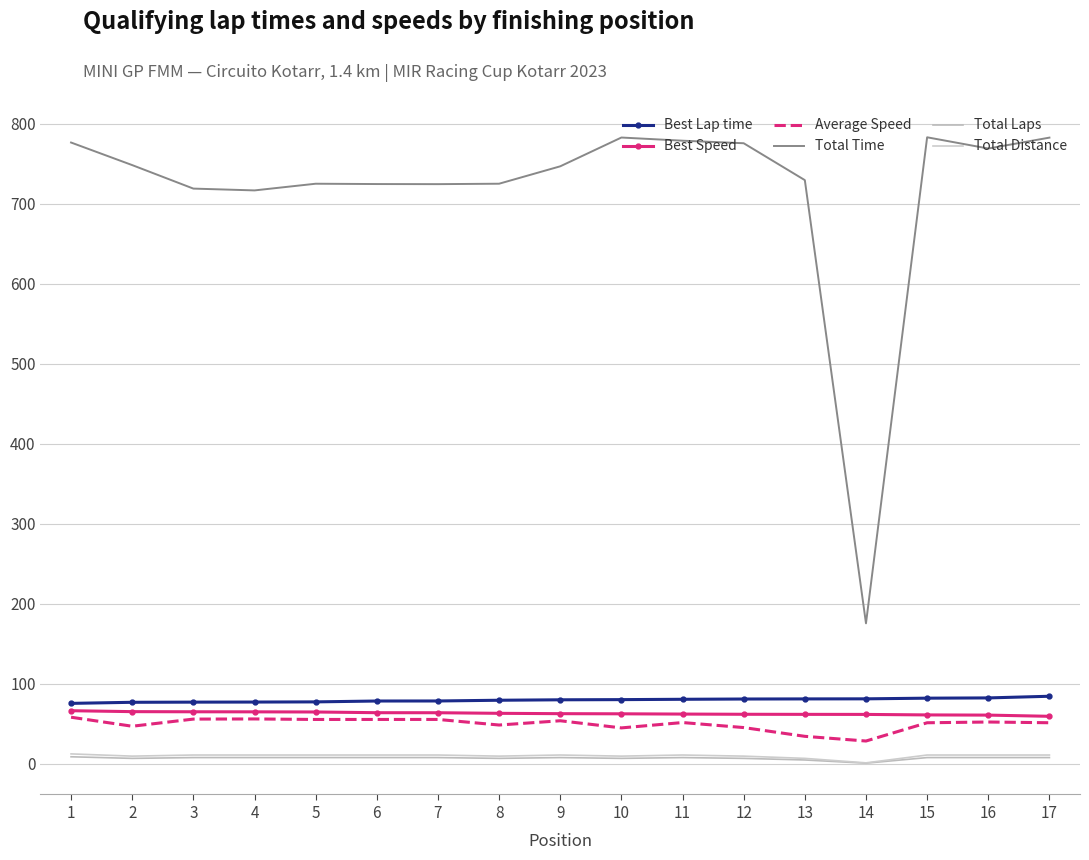

Which label corresponds to the smallest value in the chart?

14